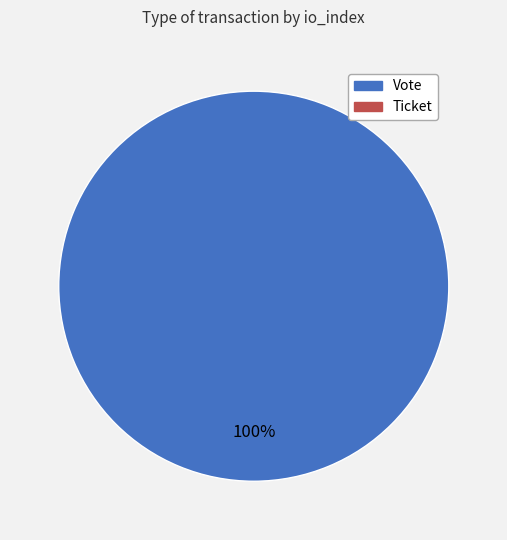

Is there any slice that represents more than half of the pie?

Yes